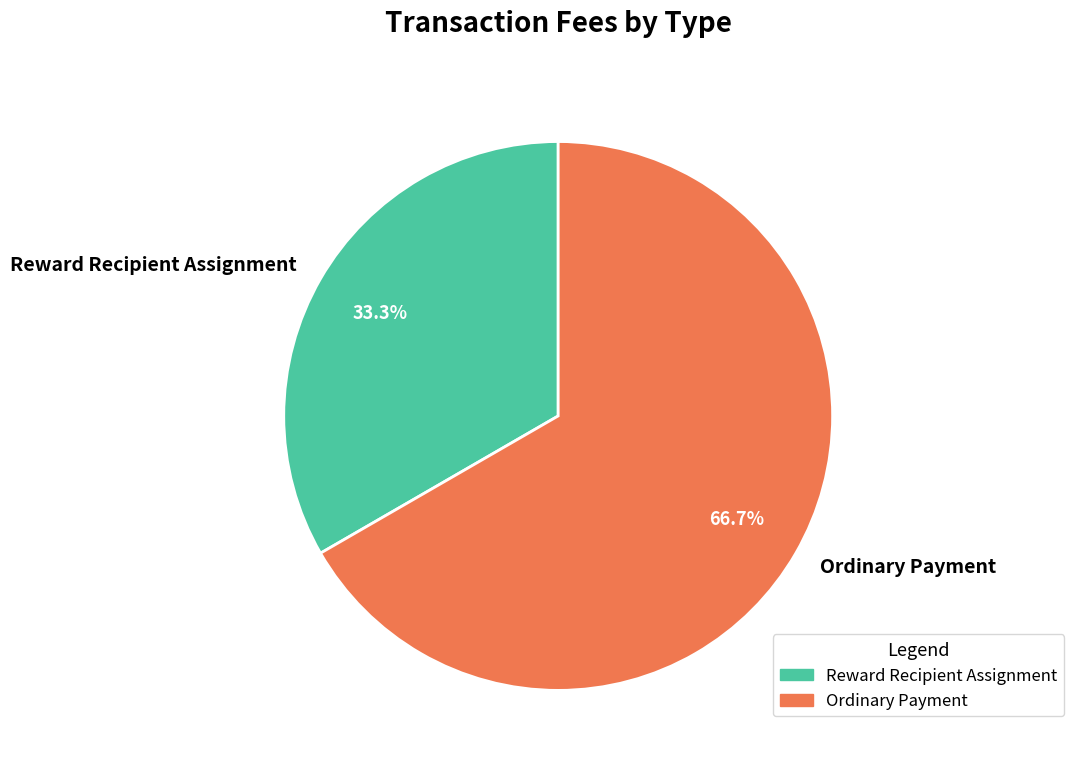

To the nearest percent, what is the combined percentage of Ordinary Payment and Reward Recipient Assignment?

100%